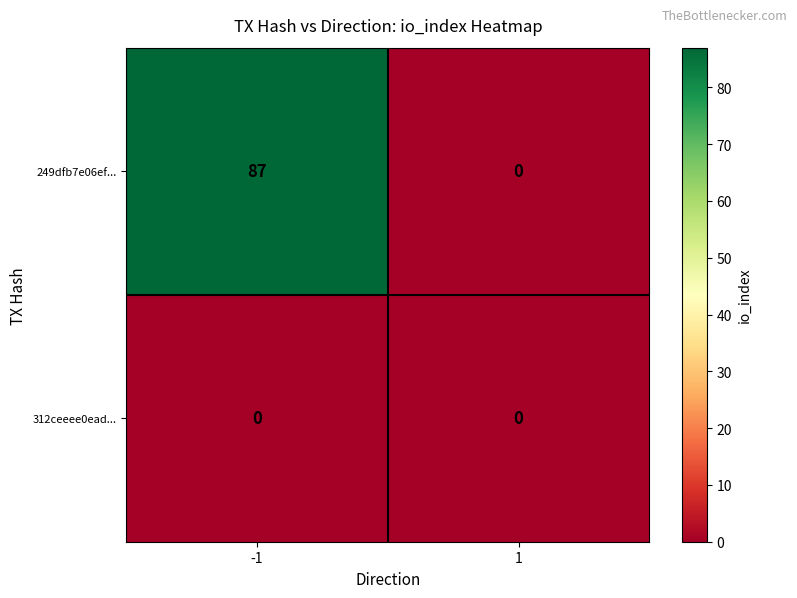

Reading left to right, transcribe all the data shown in this chart.

249dfb7e06ef...: -1=87	1=0
312ceeee0ead...: -1=0	1=0